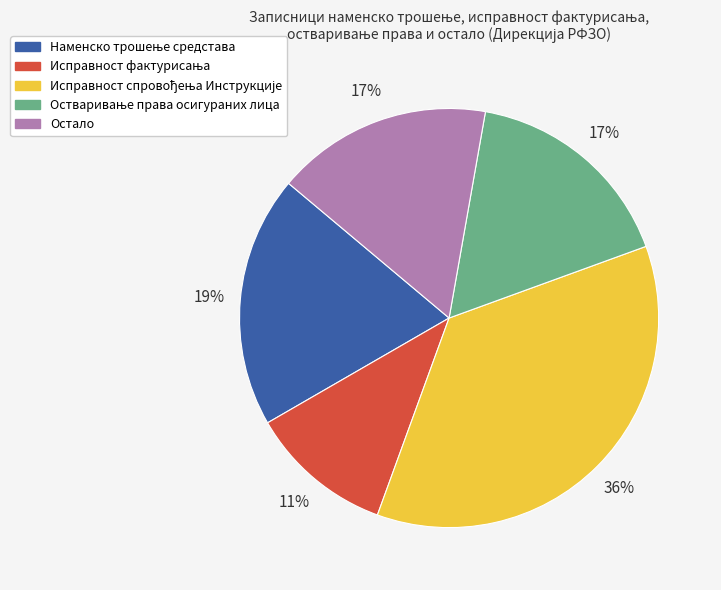

To the nearest percent, what percentage of the pie is Остало?

17%